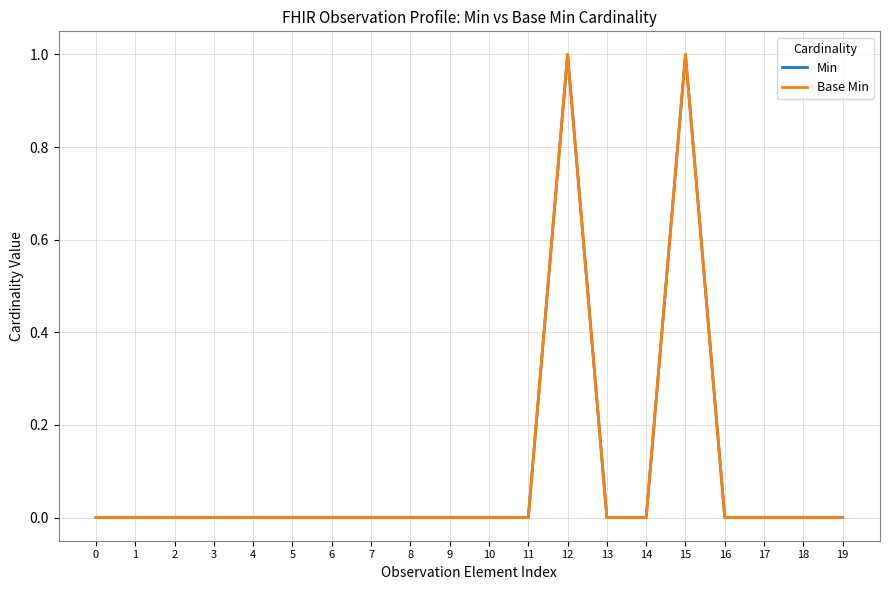

Does the chart display data point markers on the line(s)?

No